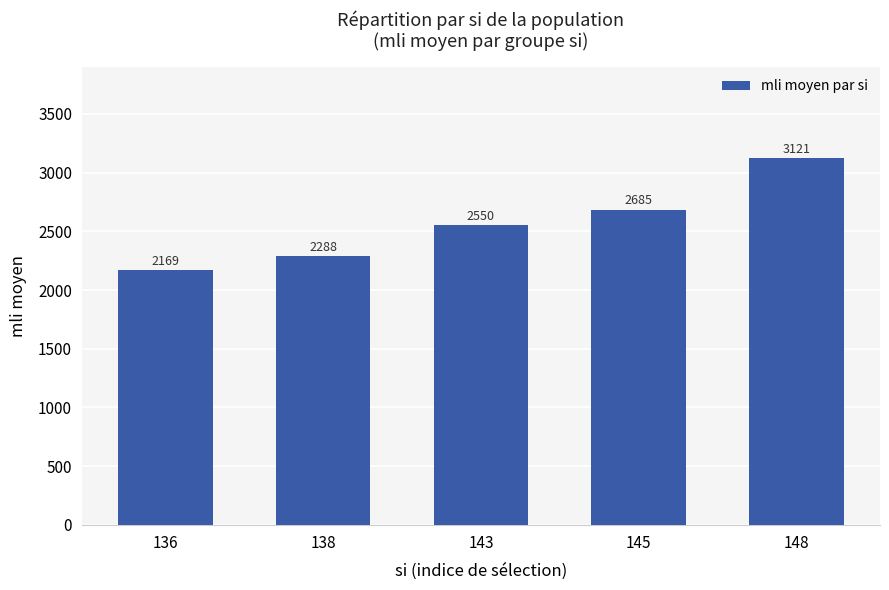

What is the value of the 3rd bar from the left?

2550.0